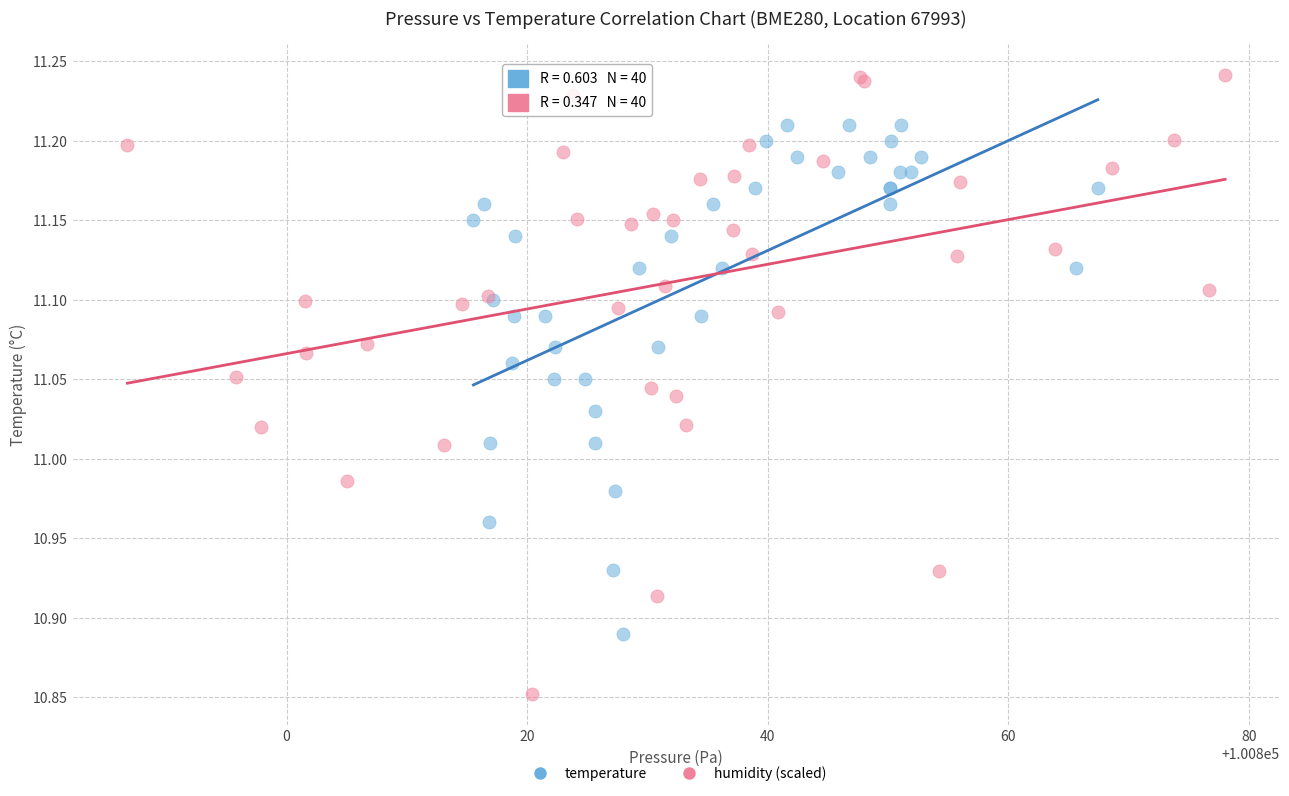

Which series contains the highest Y value?

humidity (scaled)